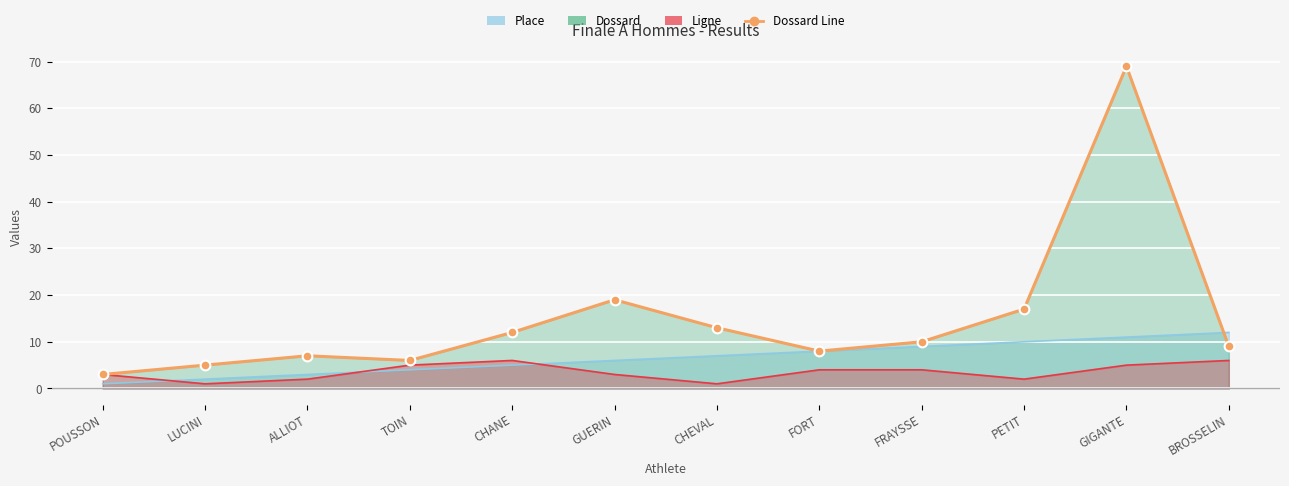

At which label does the data first exceed 10?

CHANE